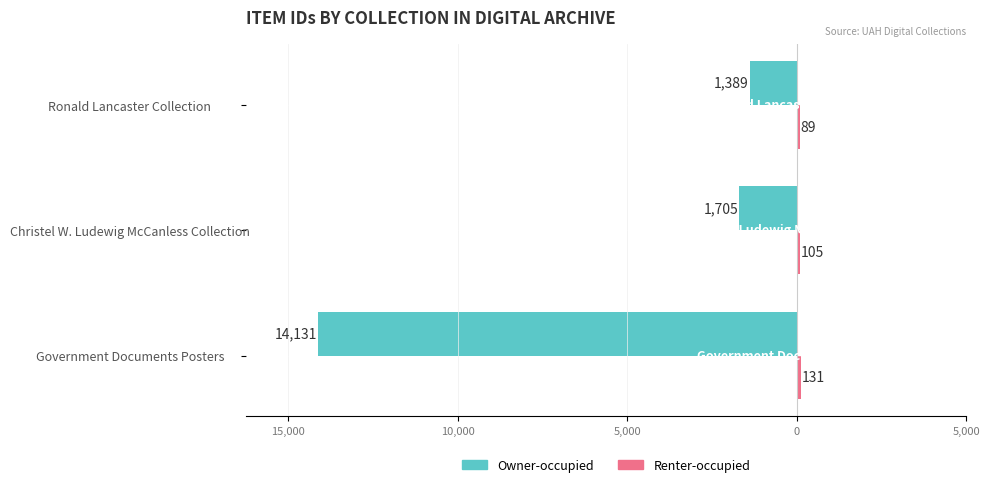

Count the number of categories in the chart.

3